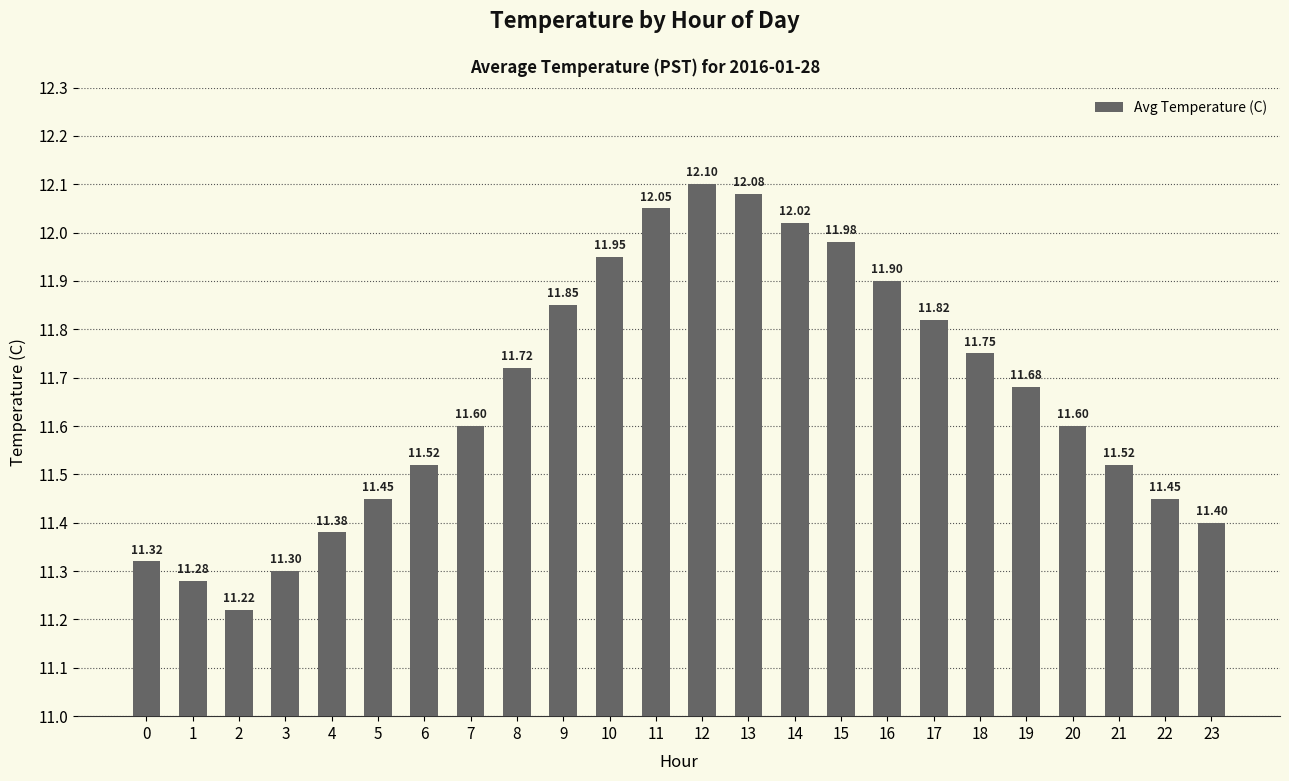

The chart shows a value of 19.9 at 3. True or false?

False